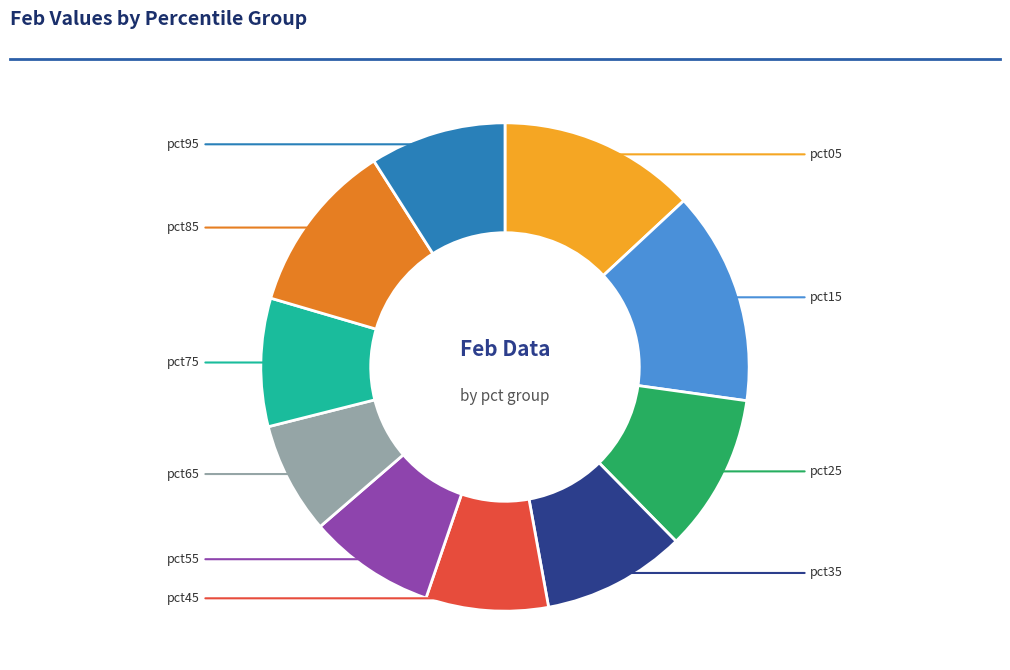

Does any single category account for the majority?

No